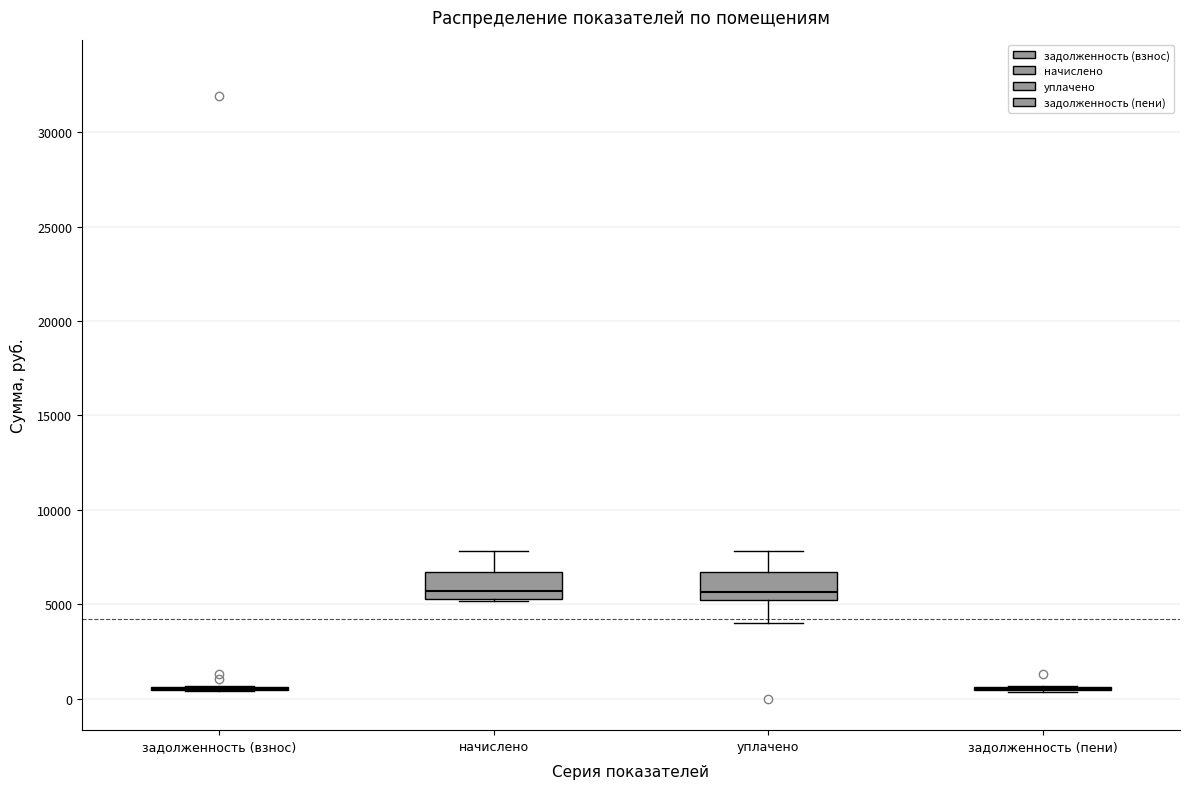

Reading left to right, transcribe this box plot: for each box, give where its median line is, the range the box spans, and where its two whiskers end, as read against the y-axis. The values are not printed on the chart, so give them approximately, as read against the axis.

задолженность (взнос): box collapsed to a line at 500, whiskers 500 to 500
начислено: median 5500 (just above the box's lower edge), box 5500 to 6500, whiskers 5000 to 8000
уплачено: median 5500, box 5000 to 6500, whiskers 4000 to 8000
задолженность (пени): box collapsed to a line at 500, whiskers 500 to 500